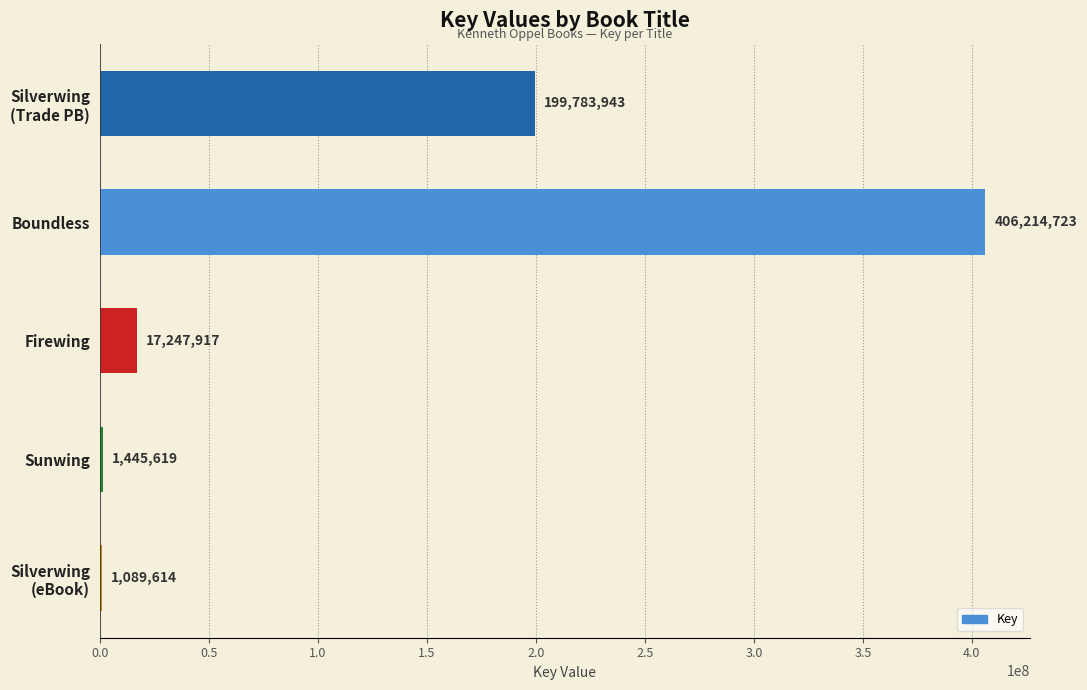

At which category does the chart reach its peak across all series?

Boundless